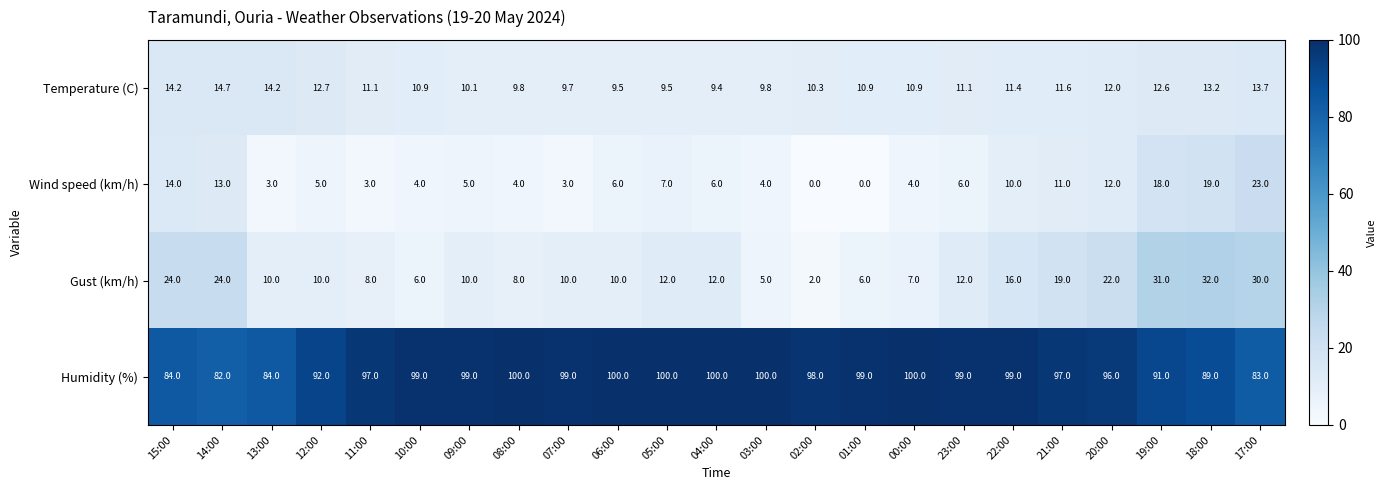

At which label is Humidity (%) closest to 91?

19:00